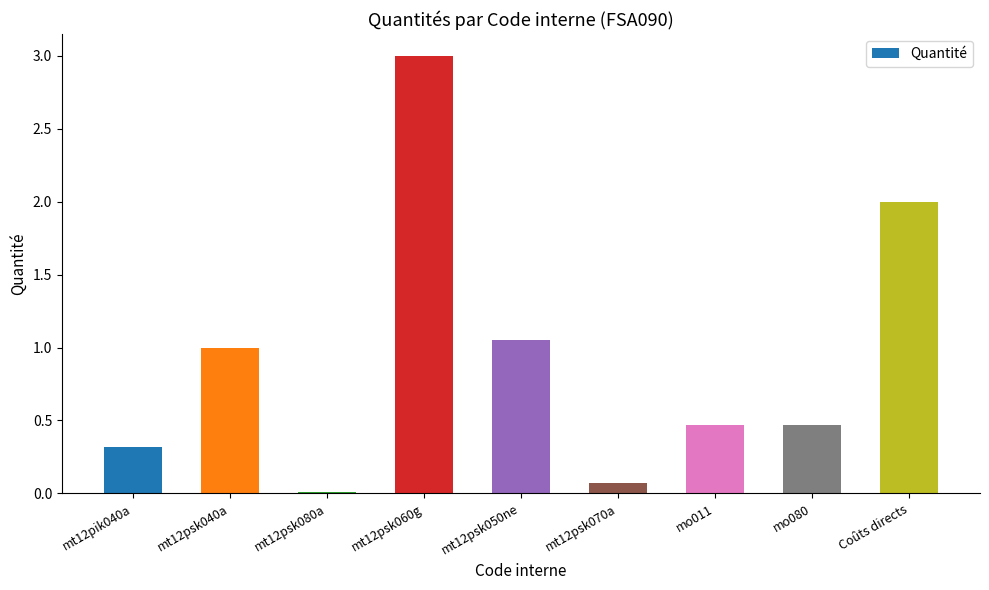

The chart shows a value of 4.0 at mt12psk060g. True or false?

False